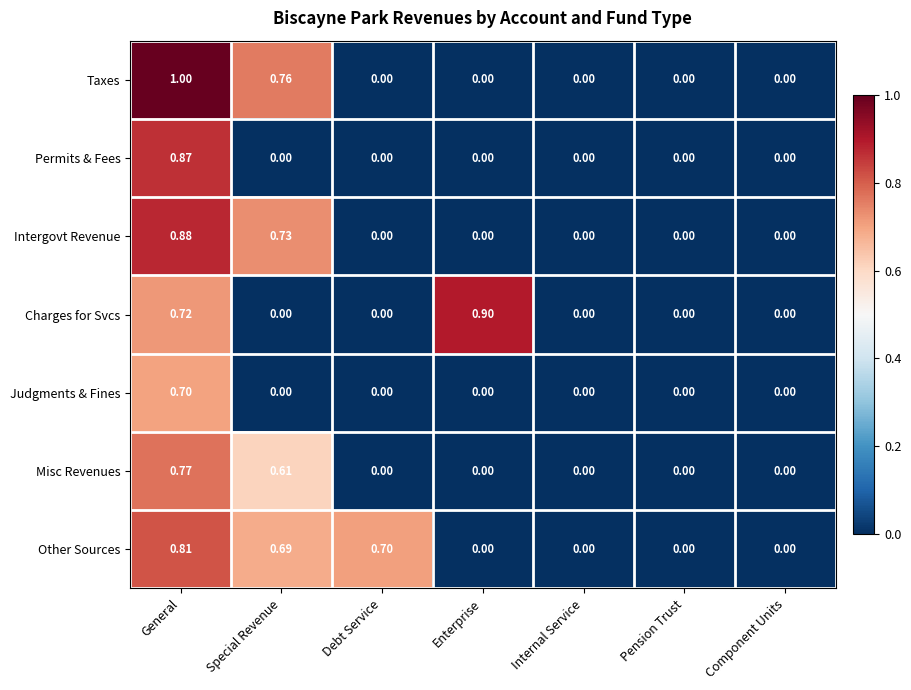

At which category does the chart reach its peak across all series?

General